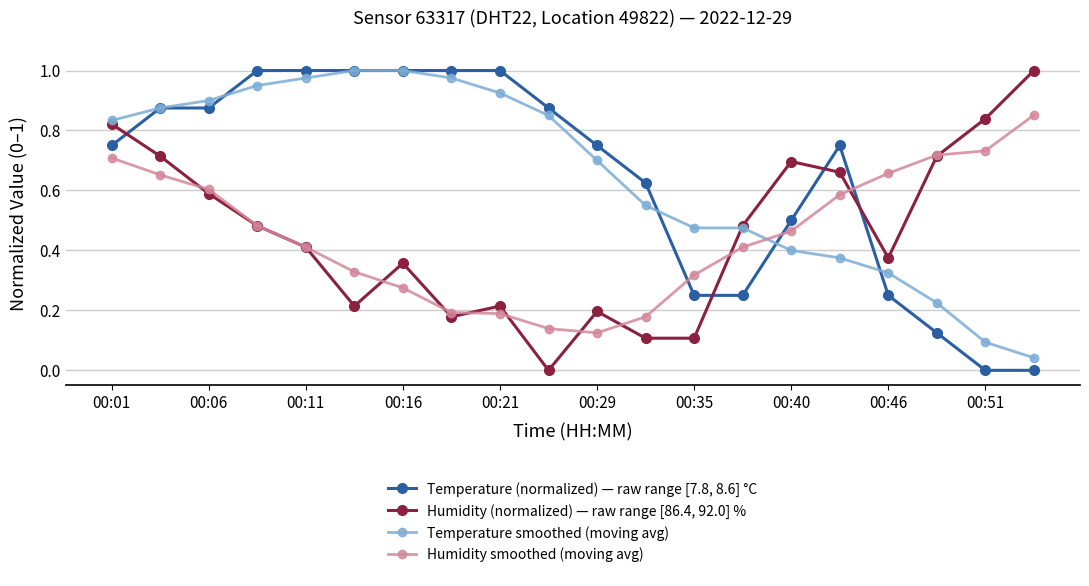

How many interior local peaks does the Humidity (normalized) — raw range [86.4, 92.0] % series have?

4